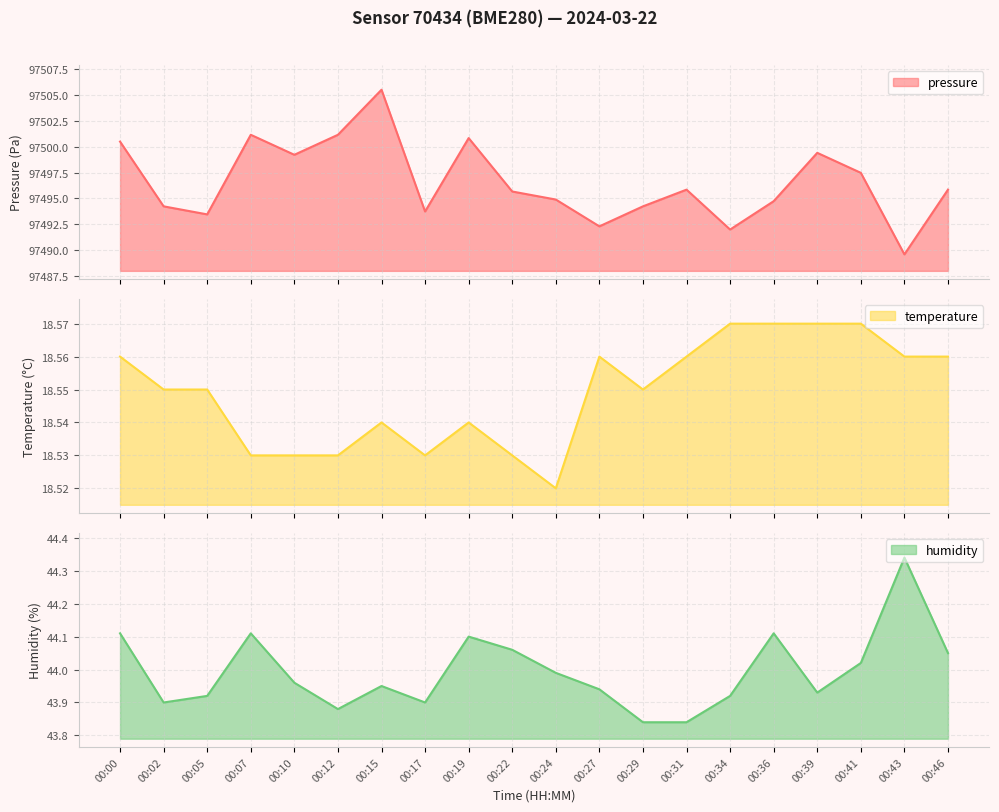

Reading right to left, list all the values displayed in this chart.

pressure: 97495.8	97489.6	97497.5	97499.4	97494.7	97492.0	97495.8	97494.2	97492.3	97494.9	97495.7	97500.8	97493.7	97505.5	97501.2	97499.2	97501.2	97493.4	97494.2	97500.5
temperature: 18.6	18.6	18.6	18.6	18.6	18.6	18.6	18.6	18.6	18.5	18.5	18.5	18.5	18.5	18.5	18.5	18.5	18.6	18.6	18.6
humidity: 44.0	44.3	44.0	43.9	44.1	43.9	43.8	43.8	43.9	44.0	44.1	44.1	43.9	44.0	43.9	44.0	44.1	43.9	43.9	44.1